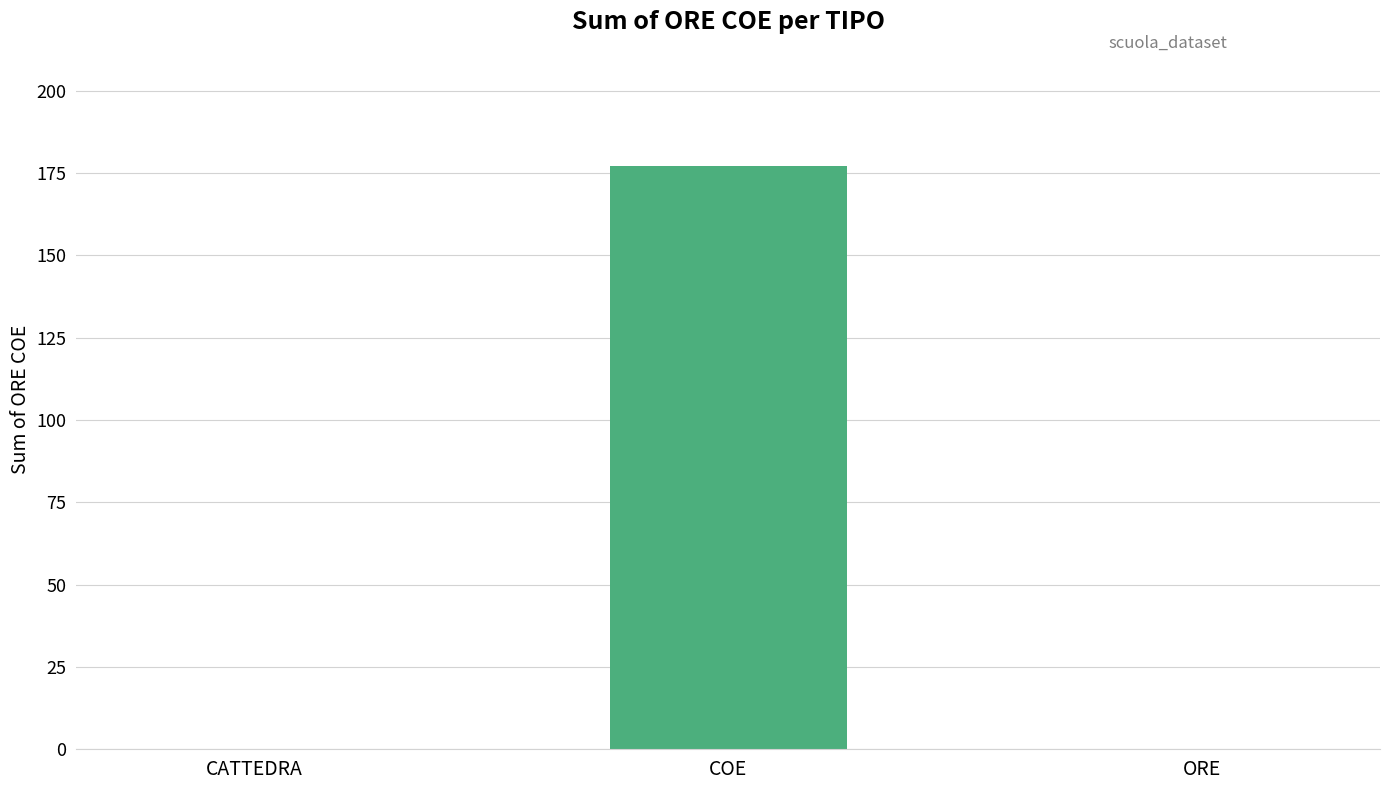

What is the approximate value at COE, to the nearest 50?

200